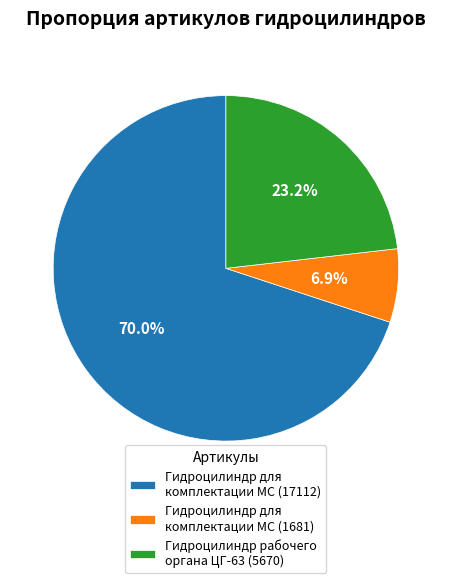

Which slice is the largest?

Гидроцилиндр для комплектации МС (17112)